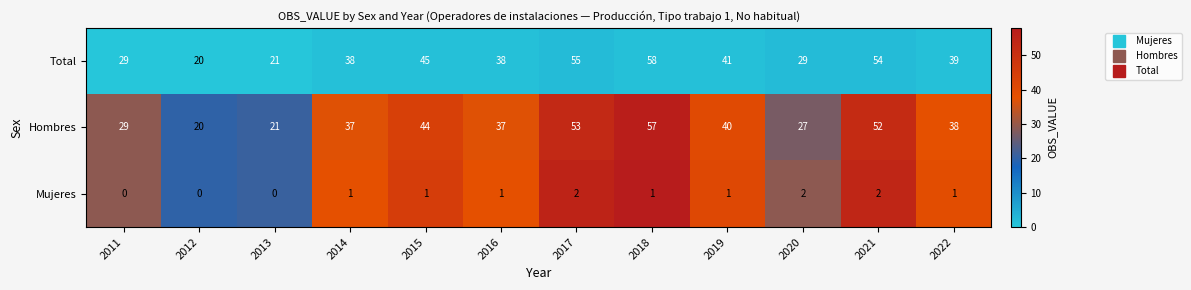

What is the difference between the highest and lowest values at 2015?

44